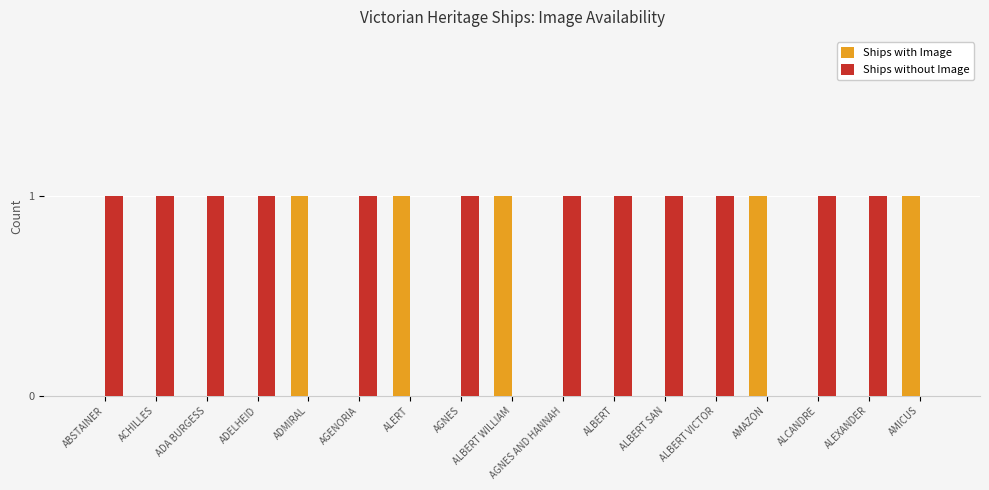

The value of Ships without Image at AGNES is 0. True or false?

False